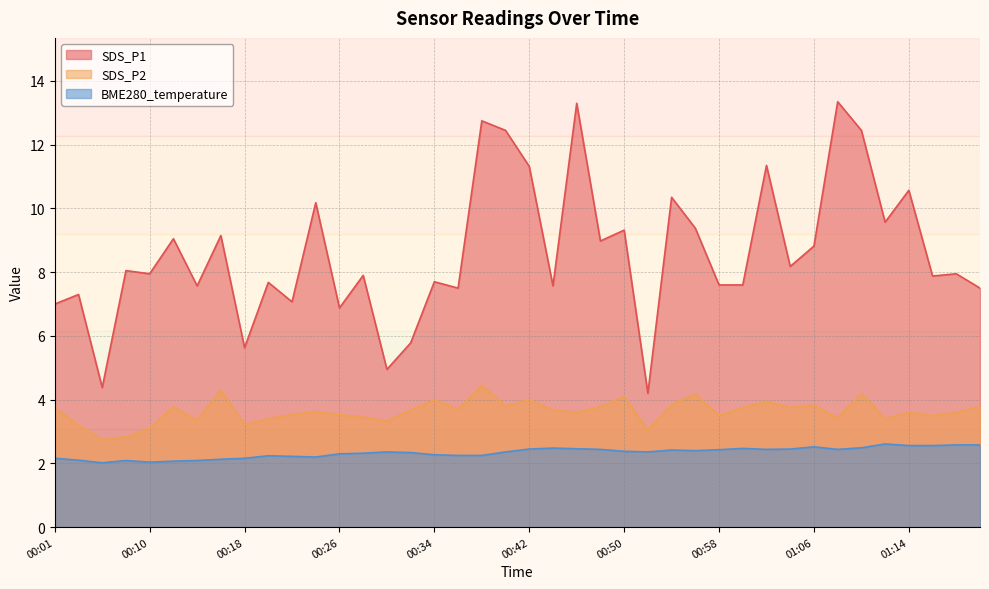

True or false: BME280_temperature and SDS_P2 cross at least once.

False